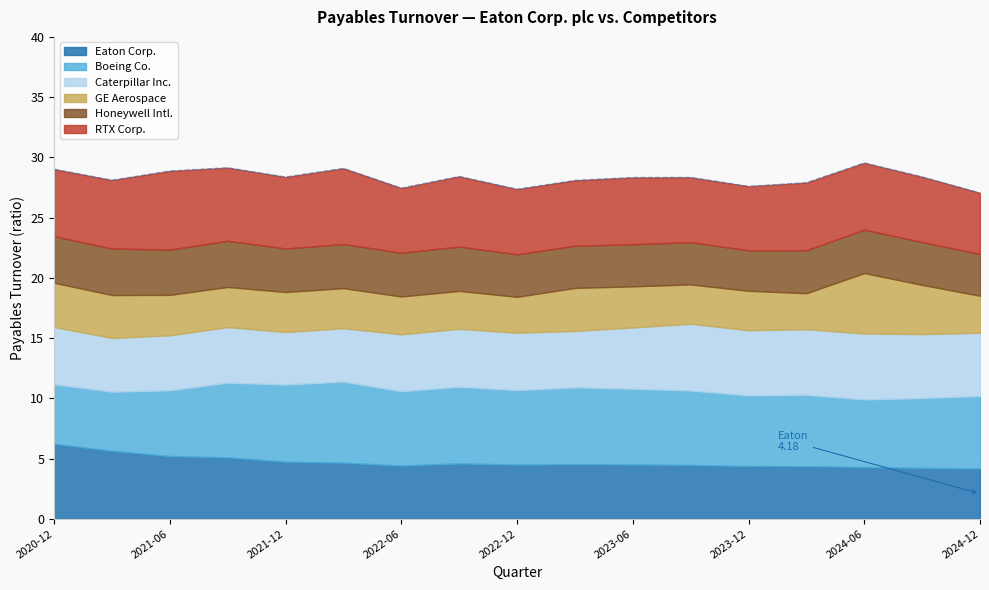

What is the spread (max minus min) of values at 2022-12-31?

3.2